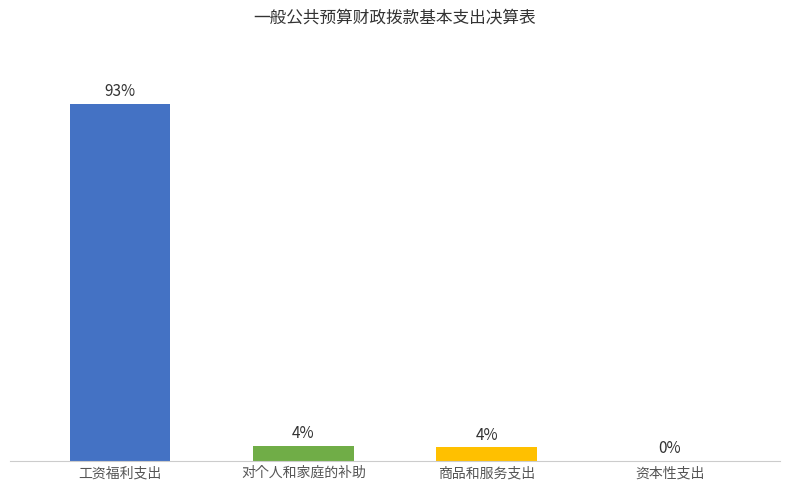

Rank the categories by value from lowest to highest.

资本性支出, 商品和服务支出, 对个人和家庭的补助, 工资福利支出